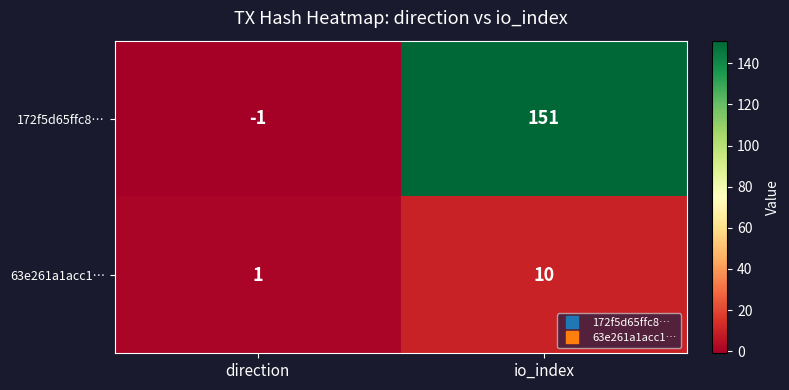

How many categories are shown in the chart?

2